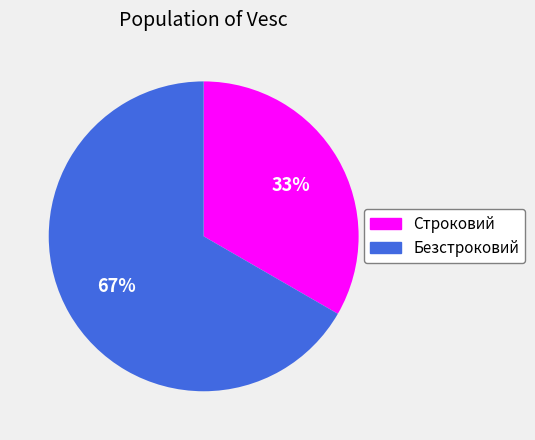

Which slice is the smallest?

Строковий